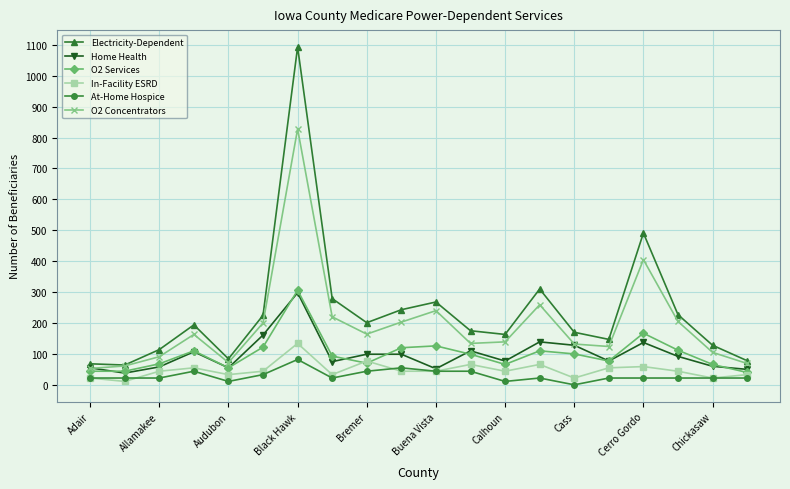

True or false: In-Facility ESRD and O2 Concentrators intersect in this chart.

False